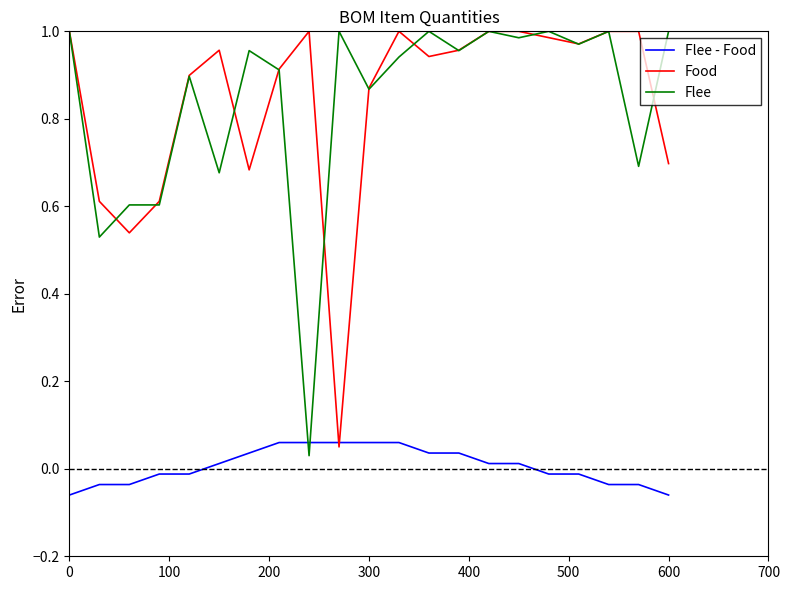

True or false: Food and Flee - Food cross at least once.

True